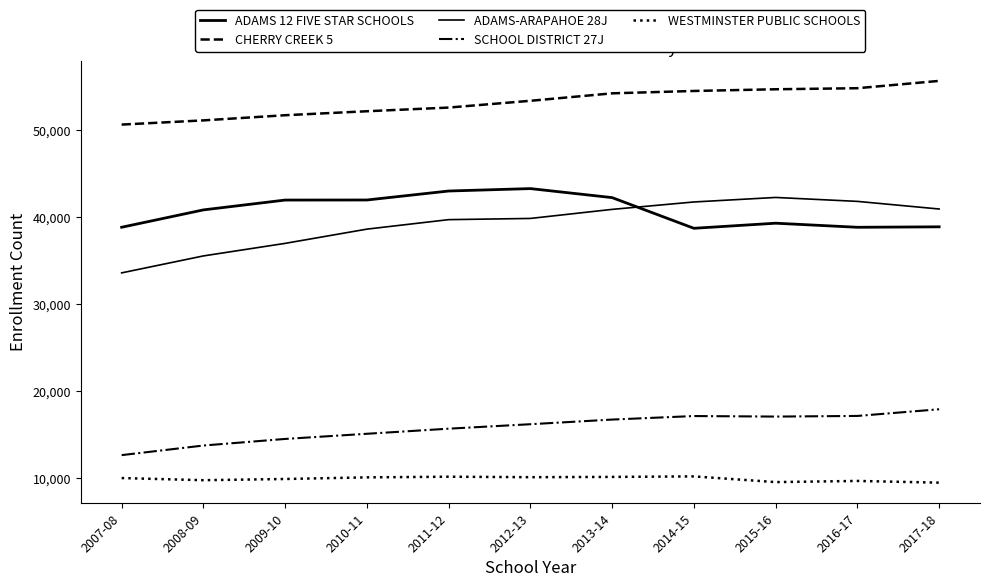

True or false: ADAMS 12 FIVE STAR SCHOOLS and ADAMS-ARAPAHOE 28J cross at least once.

True